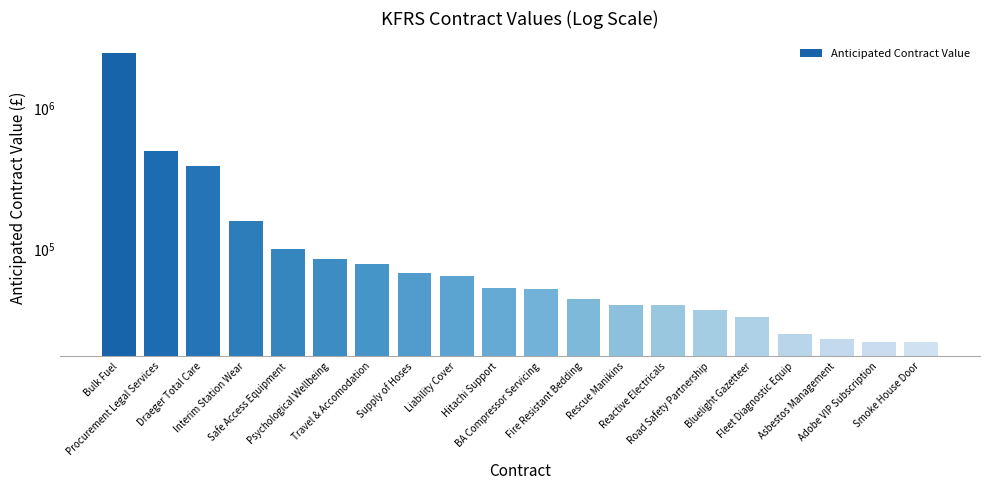

Reading left to right, what are all the values shown in this chart?

2467395.0	500000.0	390903.0	158000.0	100000.0	85000.0	78000.0	68089.3	64440.0	53000.0	52208.0	44000.0	40000.0	40000.0	36834.0	33000.0	25000.0	23062.0	22104.0	22000.0